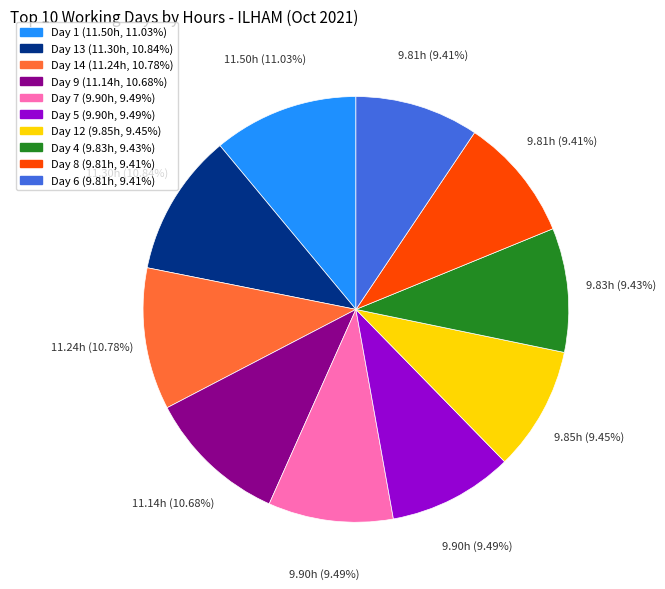

Is there a majority slice in this chart?

No